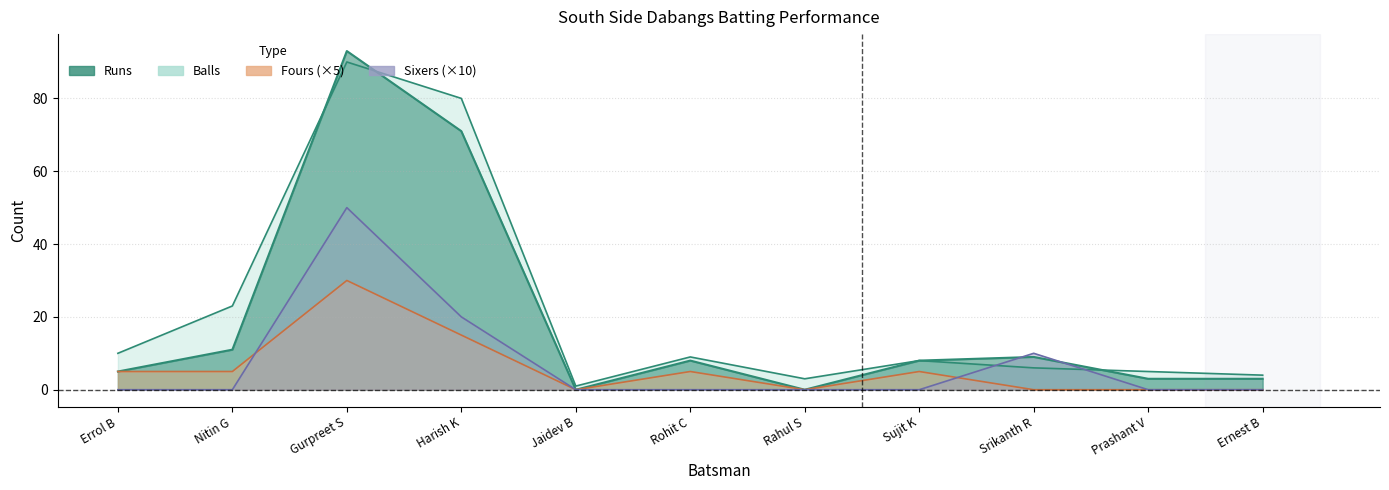

What is the value of the Balls point at the 2nd from the left?

23